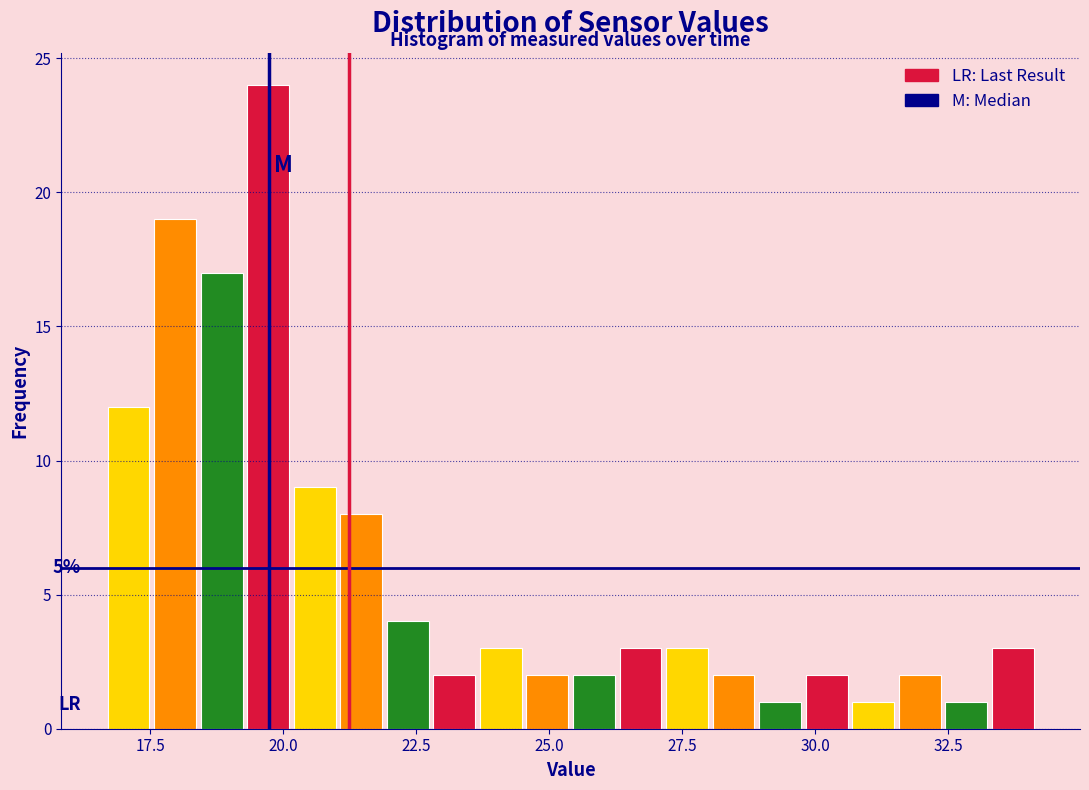

Read against the x-axis, roughly where is the centre of the tallest bar?

19.5